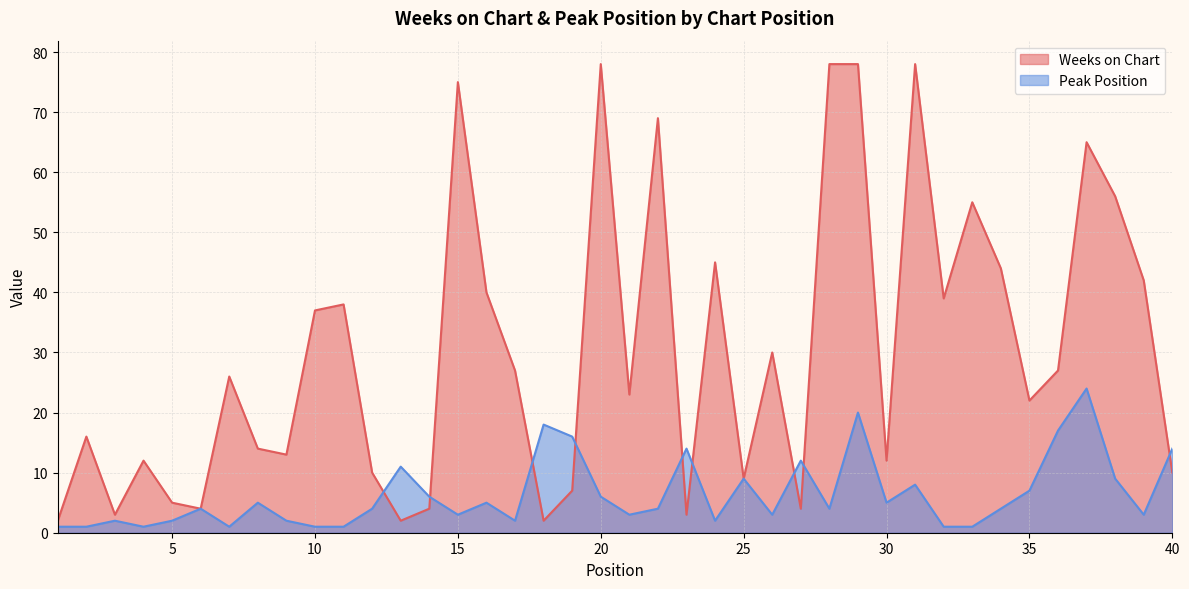

What is the difference between the second highest and second lowest values in the Peak Position series?

19